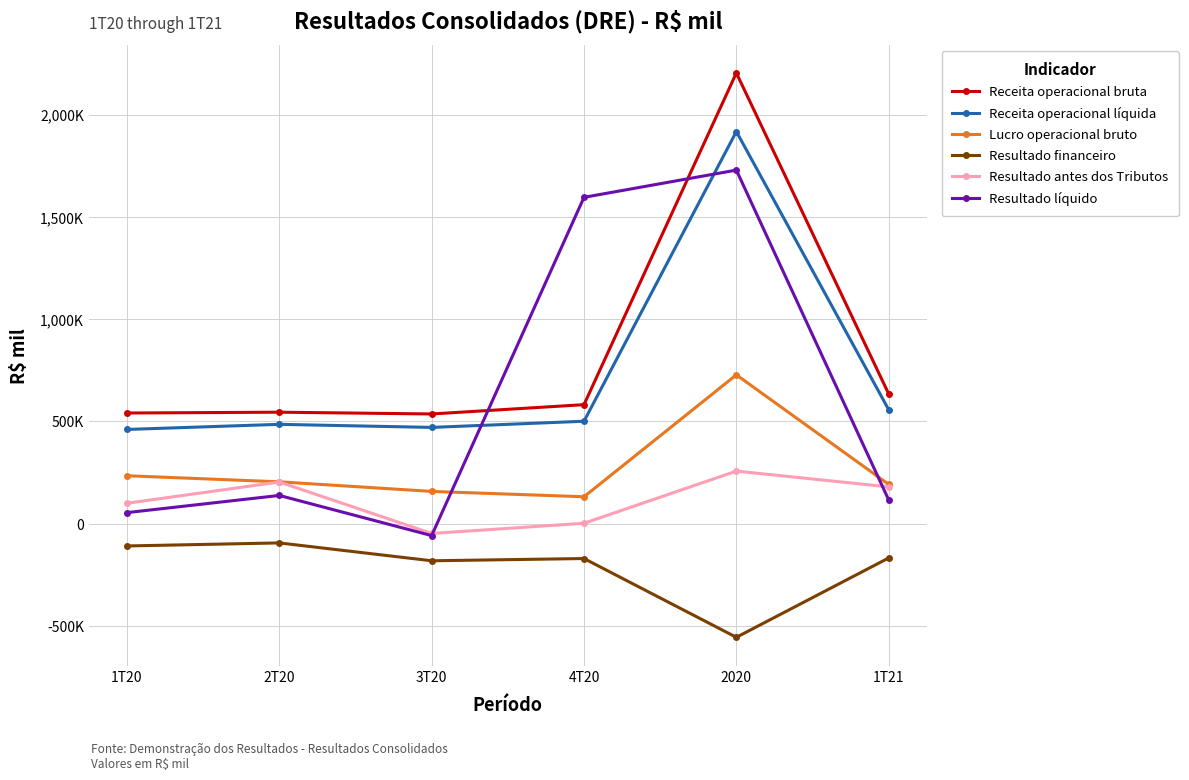

True or false: Resultado antes dos Tributos and Receita operacional bruta intersect in this chart.

False